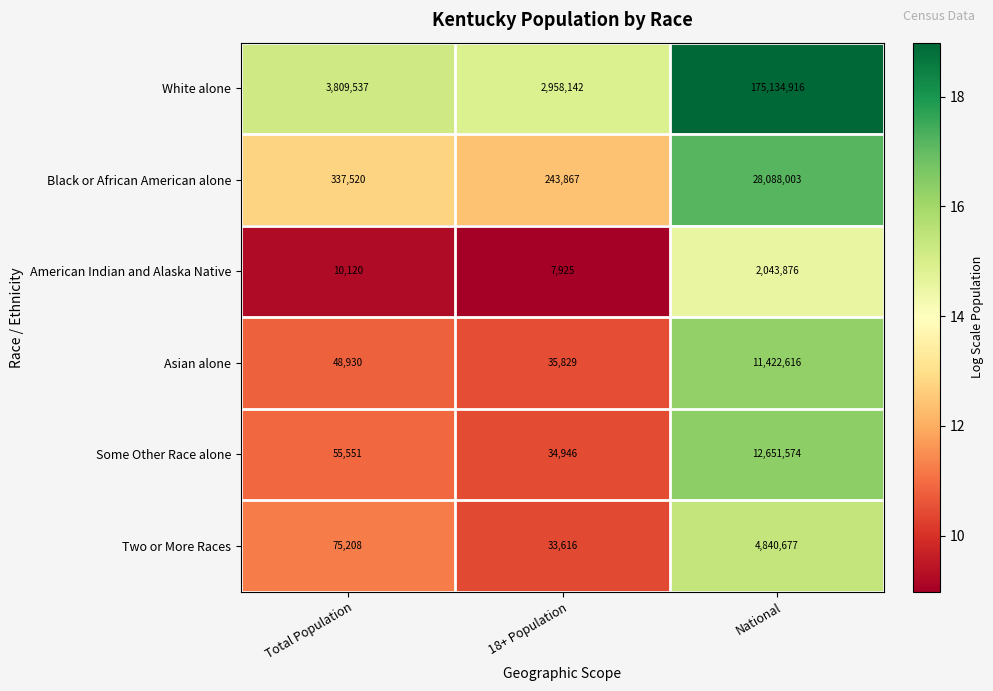

True or false: Some Other Race alone has a value of 55551 at Total Population.

True